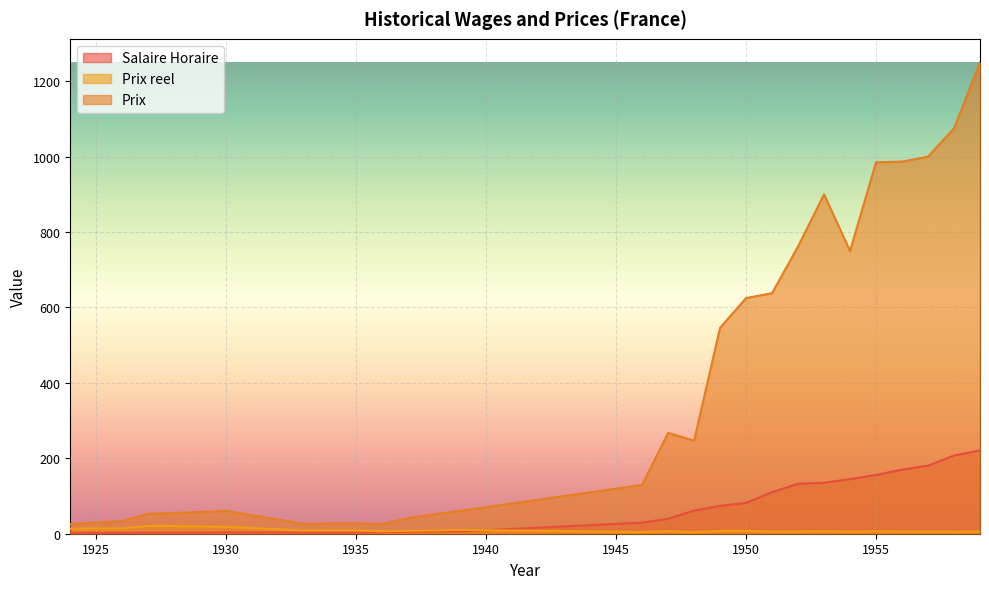

In Prix, how many points are lower than both neighbors (excluding endpoints)?

4